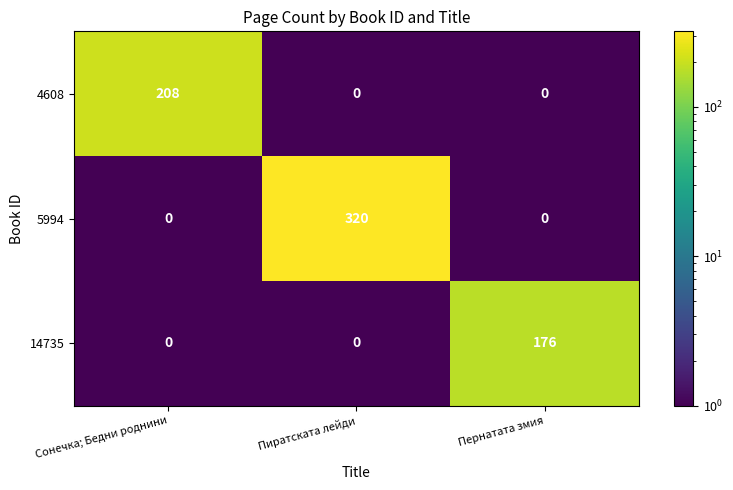

Rank the series by their average value, from highest to lowest.

5994, 4608, 14735